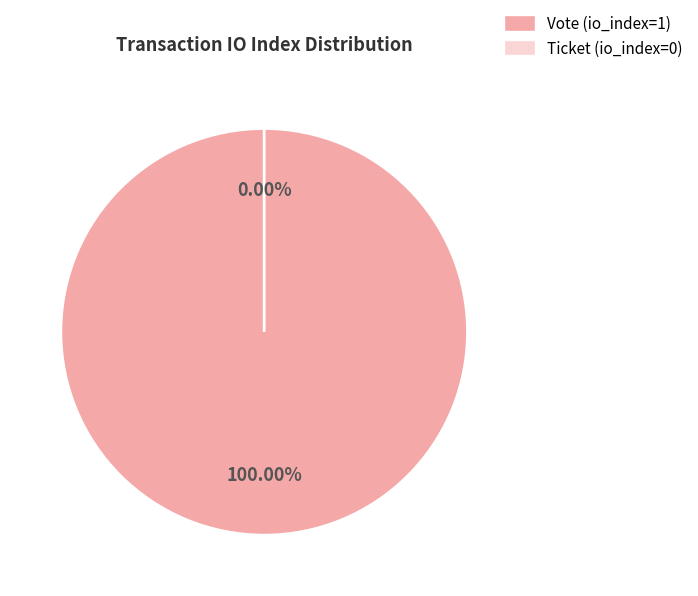

To the nearest percent, what is the difference between the Vote (io_index=1) and Ticket (io_index=0) slice percentages?

100%